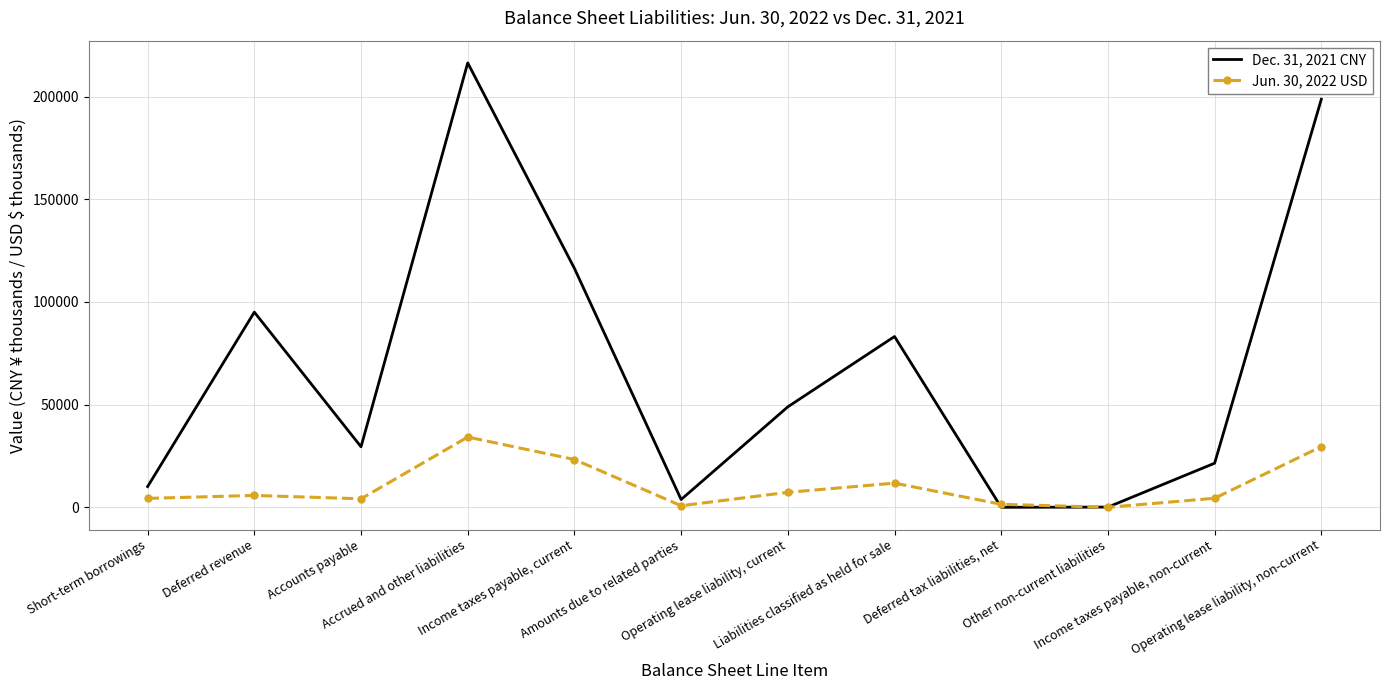

How many series are shown in this chart?

2